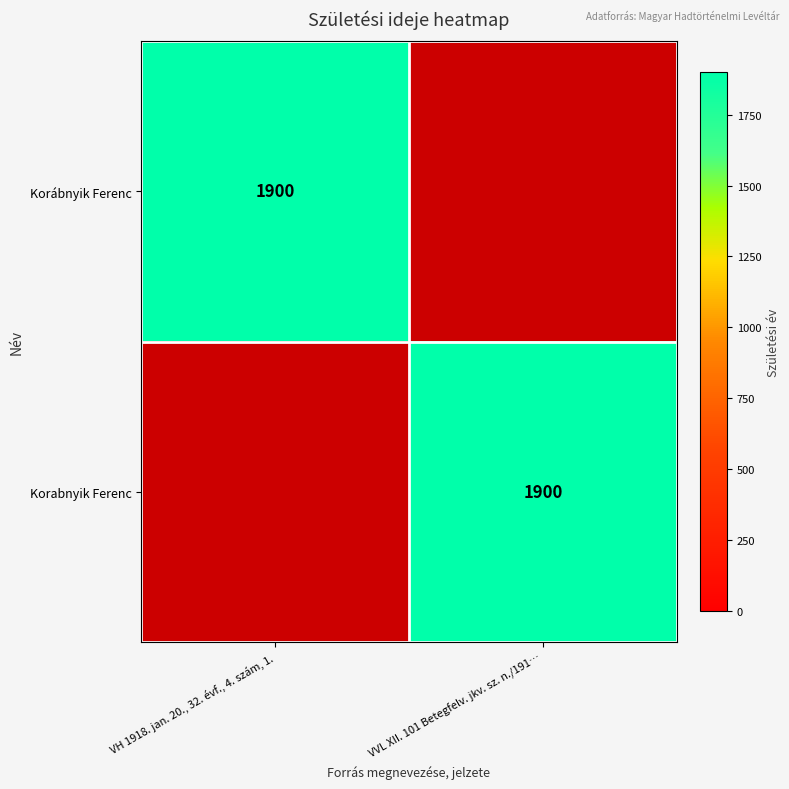

The value of Korábnyik Ferenc at VH 1918. jan. 20., 32. évf., 4. szám, 1. is 1900. True or false?

True